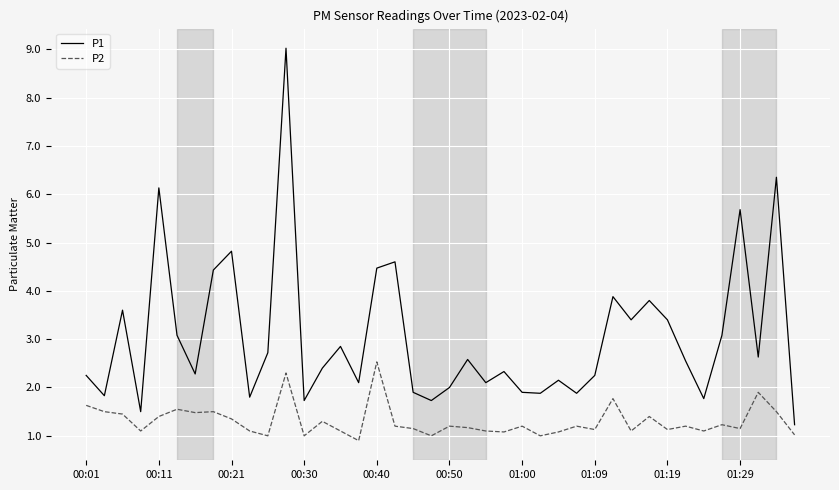

Which series has the largest range (max minus min)?

P1